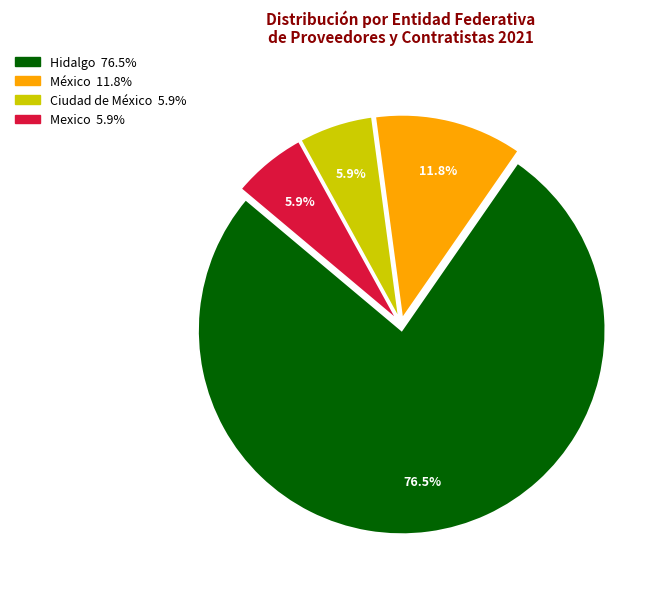

Is there any slice that represents more than half of the pie?

Yes